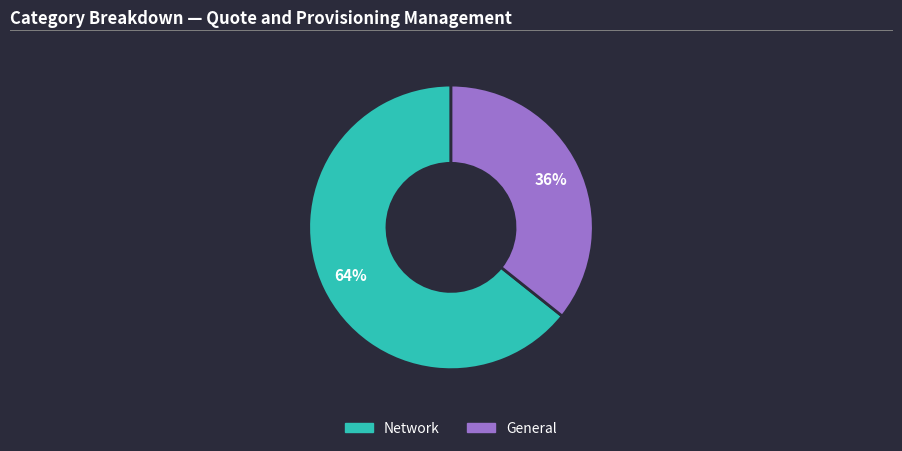

Which category accounts for the majority?

Network